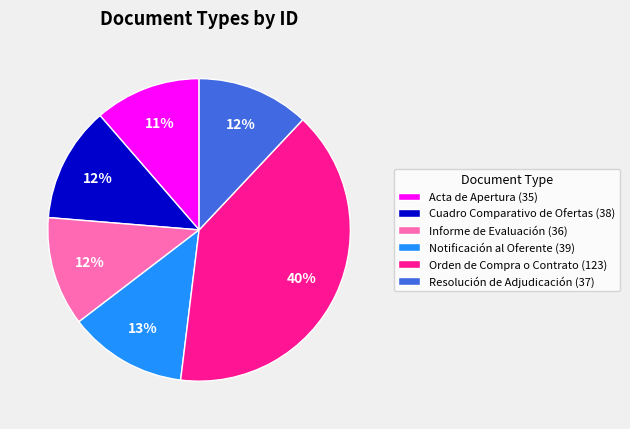

True or false: Cuadro Comparativo de Ofertas accounts for 12% of the total.

True